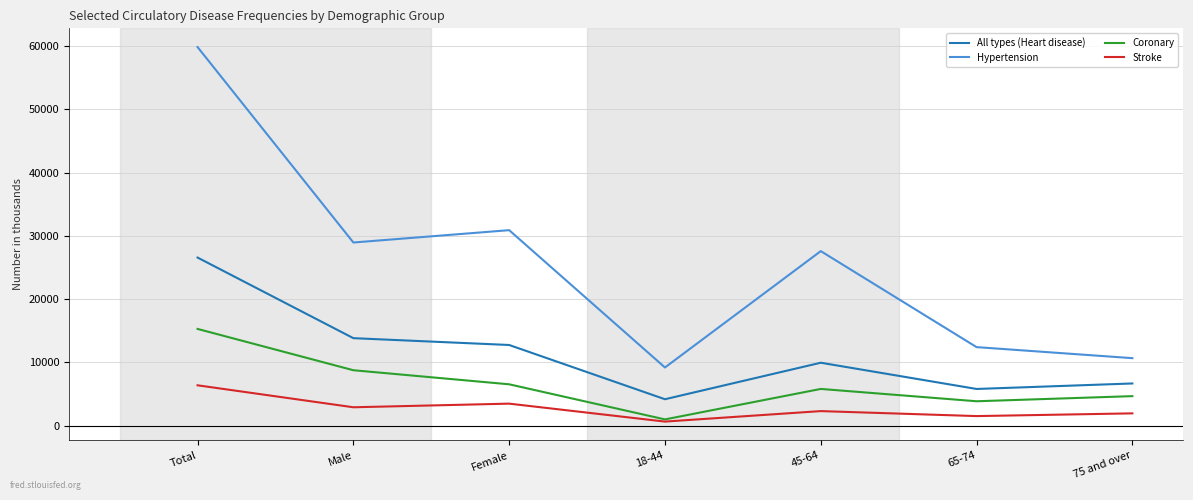

Reading right to left, what are all the values shown in this chart?

All types (Heart disease): 6661	5792	9939	4168	12741	13820	26561
Hypertension: 10661	12404	27578	9187	30890	28940	59830
Coronary: 4657	3848	5796	980	6529	8752	15281
Stroke: 1936	1505	2293	635	3472	2898	6370